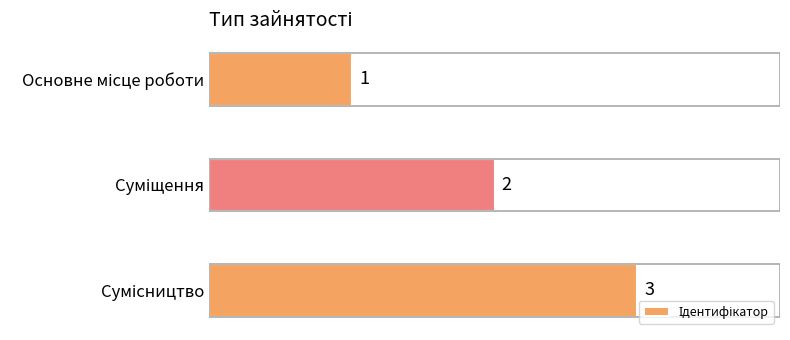

What is the sum of all values?

6